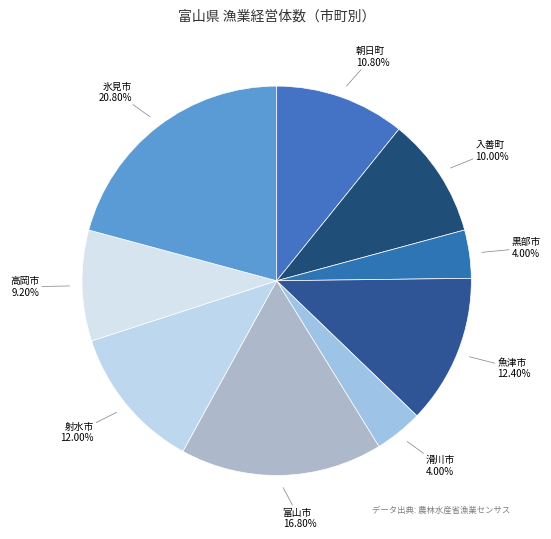

To the nearest percent, what portion does 黒部市 represent?

4%